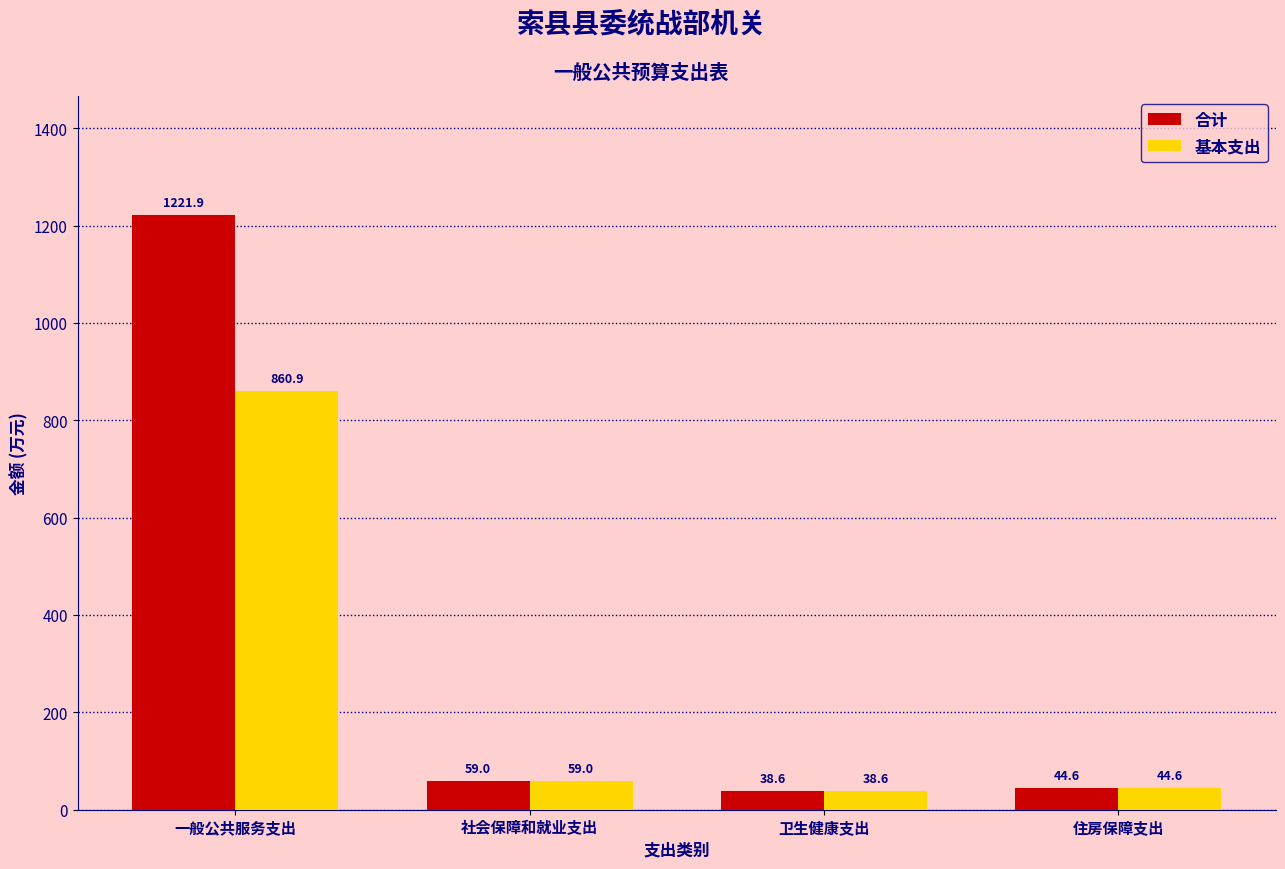

Rank the series by their maximum value, from lowest to highest.

基本支出, 合计